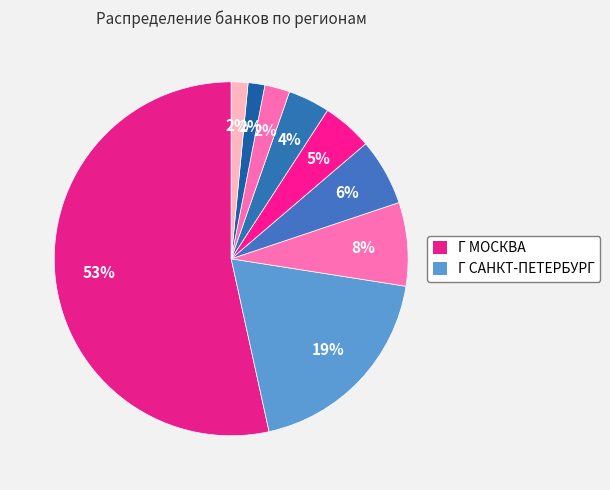

Count the number of slices in the pie.

9